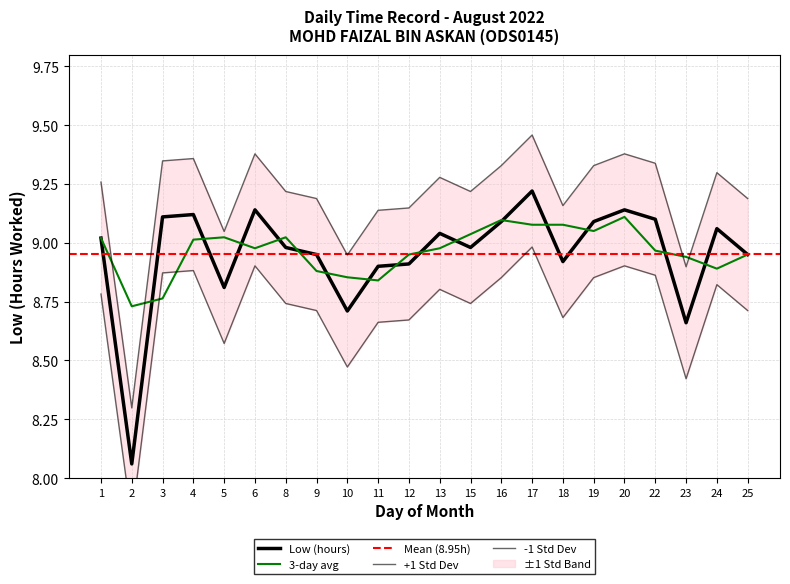

List the labels in order of value, smallest first.

2, 23, 10, 5, 11, 12, 18, 9, 25, 8, 15, 1, 13, 24, 16, 19, 22, 3, 4, 6, 20, 17